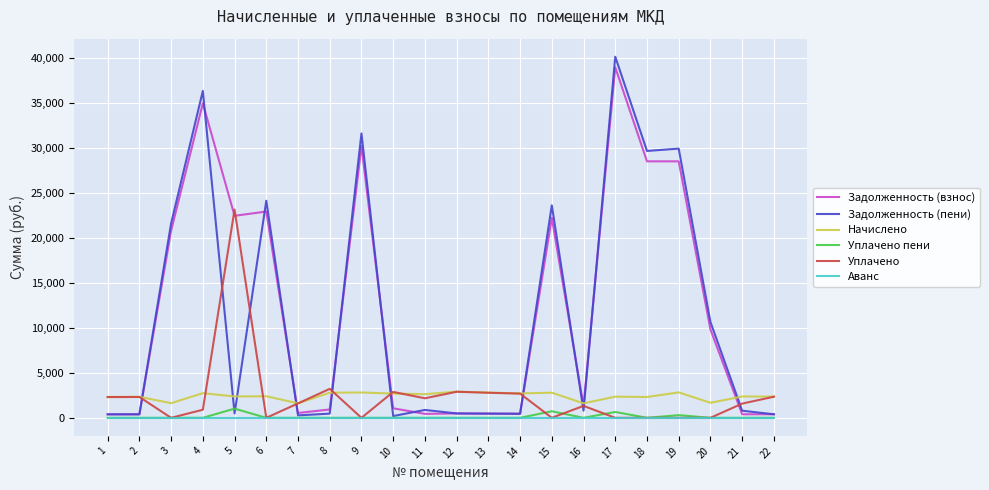

Which series has the largest range (max minus min)?

Задолженность (пени)